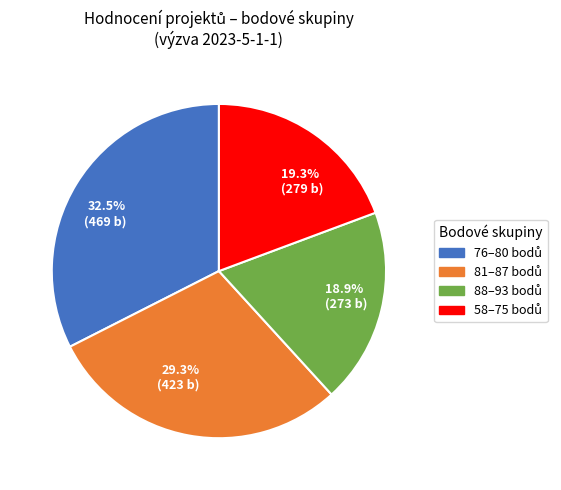

How many slices are in this pie chart?

4